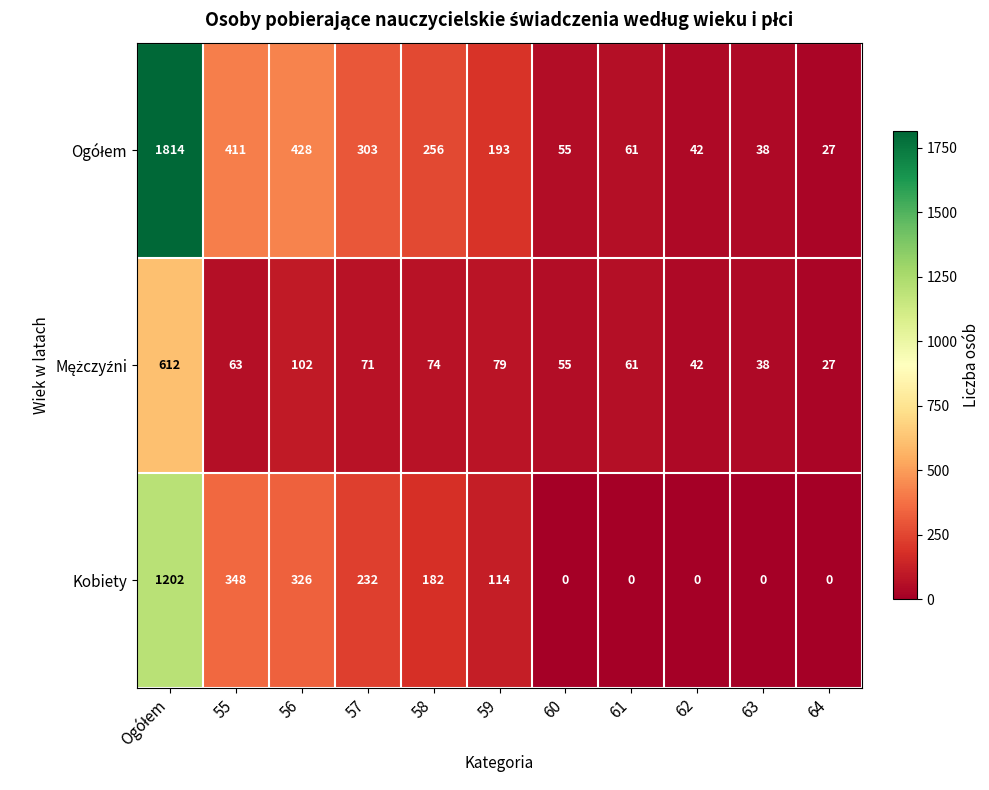

What is the maximum value shown in the chart?

1814